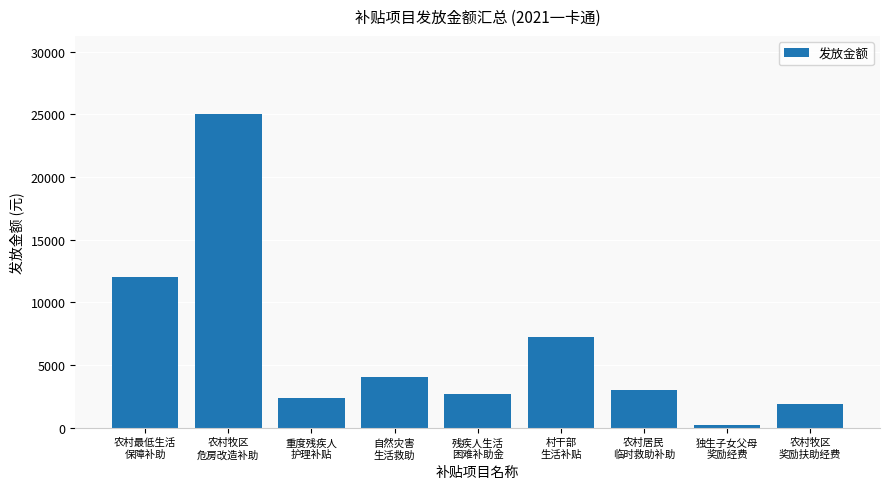

List the labels in order of value, largest first.

农村牧区
危房改造补助, 农村最低生活
保障补助, 村干部
生活补贴, 自然灾害
生活救助, 农村居民
临时救助补助, 残疾人生活
困难补助金, 重度残疾人
护理补贴, 农村牧区
奖励扶助经费, 独生子女父母
奖励经费